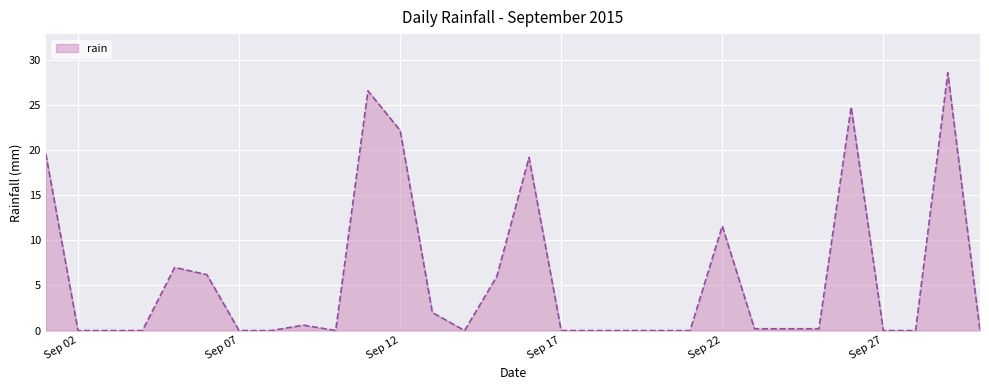

How many lines are shown in the chart?

1